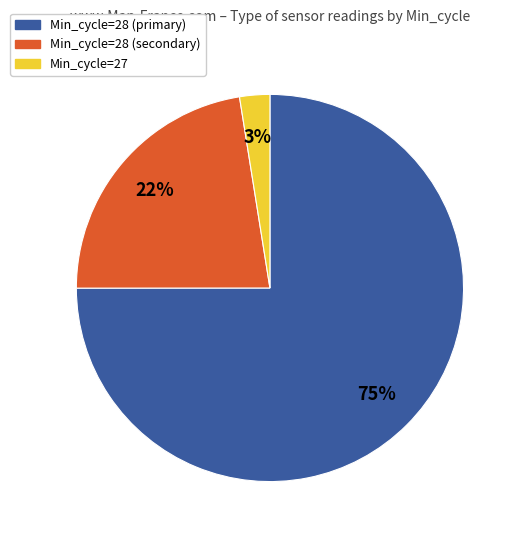

To the nearest percent, what portion does Min_cycle=28 (secondary) represent?

22%